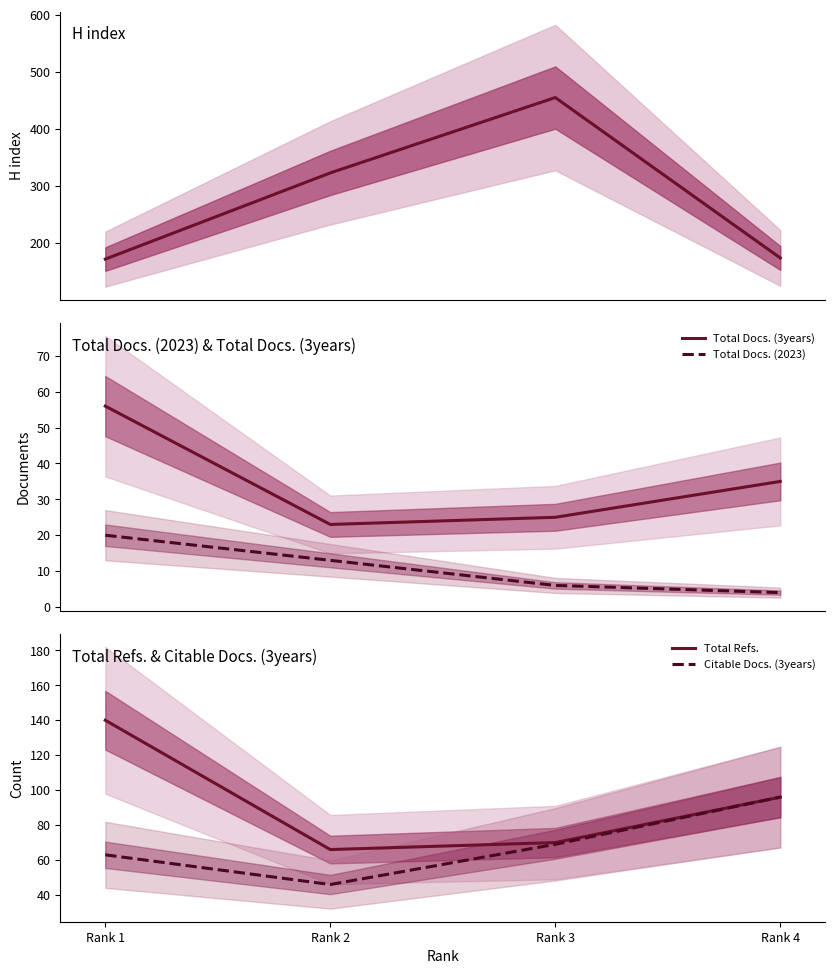

True or false: Citable Docs. (3years) and Total Docs. (2023) intersect in this chart.

False